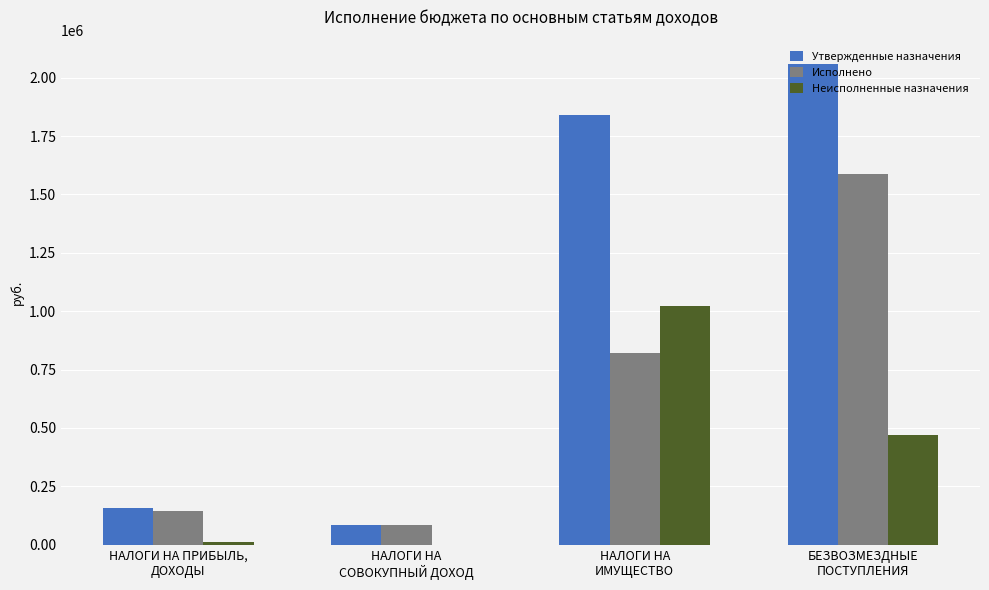

What are all the series names shown in the legend?

Утвержденные назначения, Исполнено, Неисполненные назначения